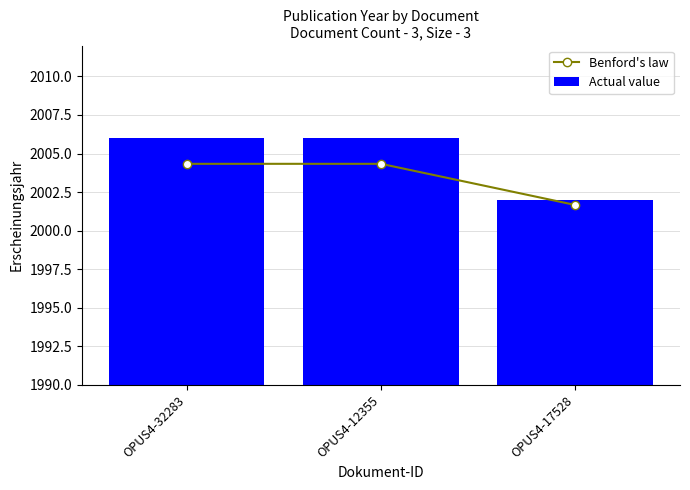

What is the highest value of the Benford's law series?

2004.3